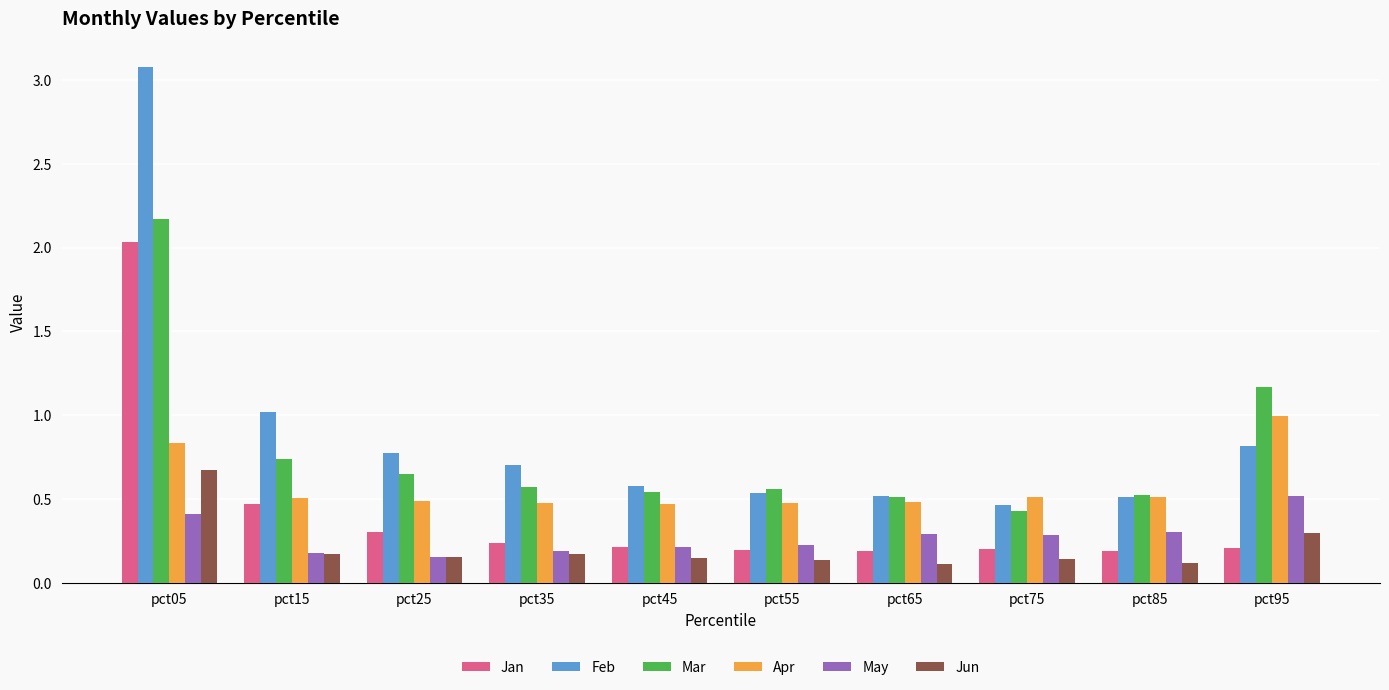

Between pct15 and pct85, which series saw the biggest shift?

Feb